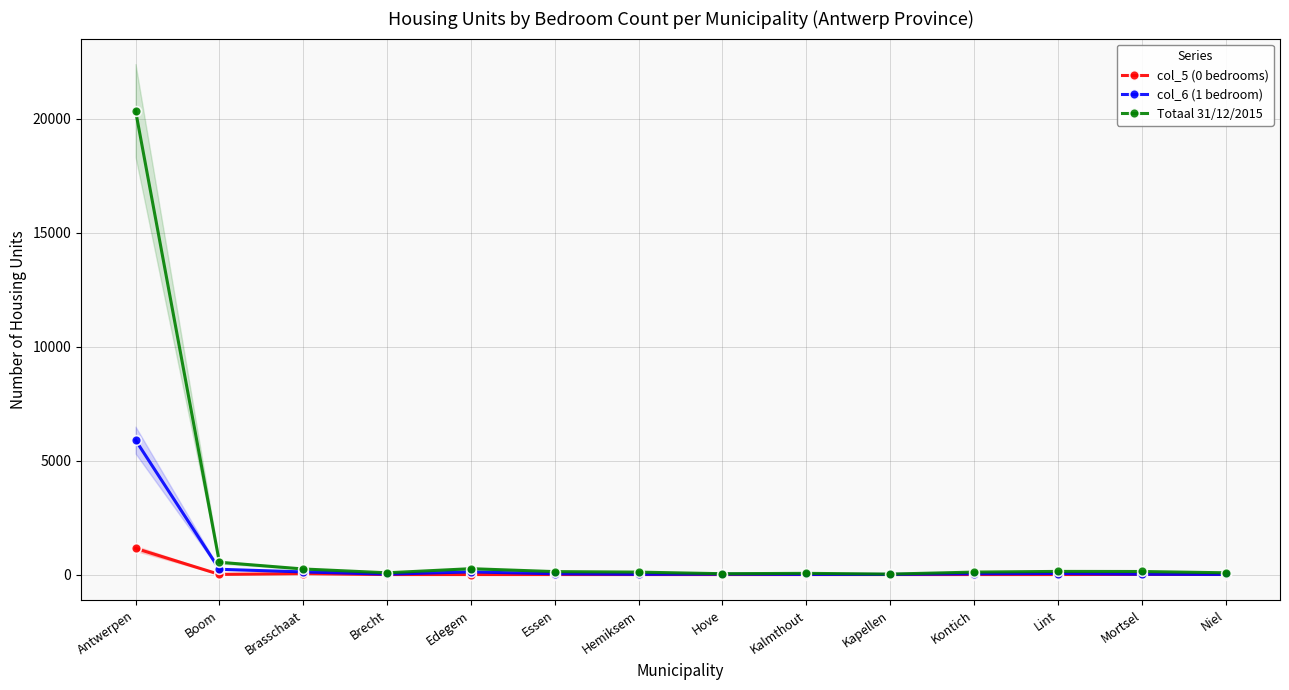

Is the value of Totaal 31/12/2015 at Hove greater than the value of col_6 (1 bedroom) at Niel?

Yes